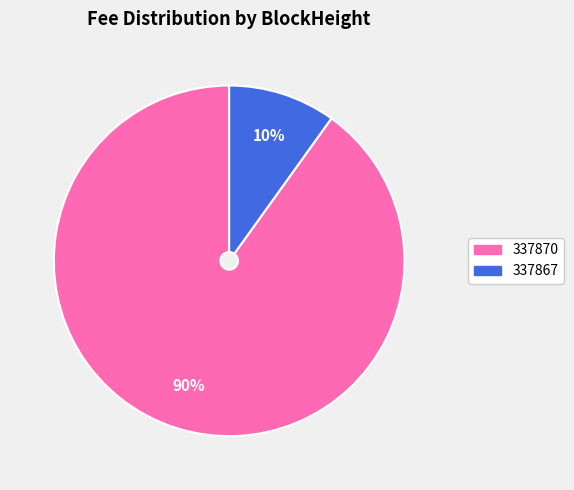

What is the largest slice in the pie chart?

337870